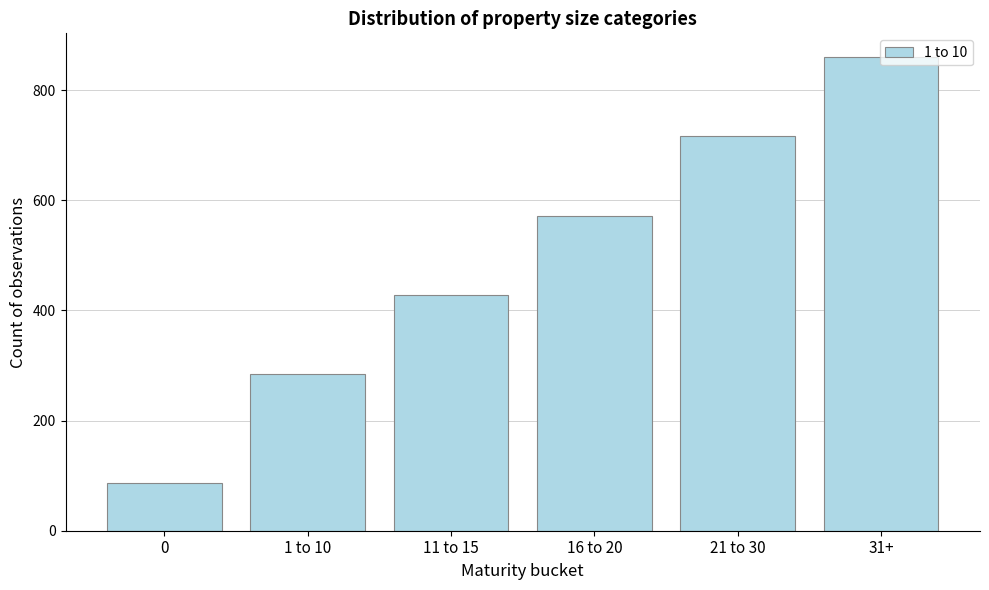

The value at 21 to 30 is 716. True or false?

True